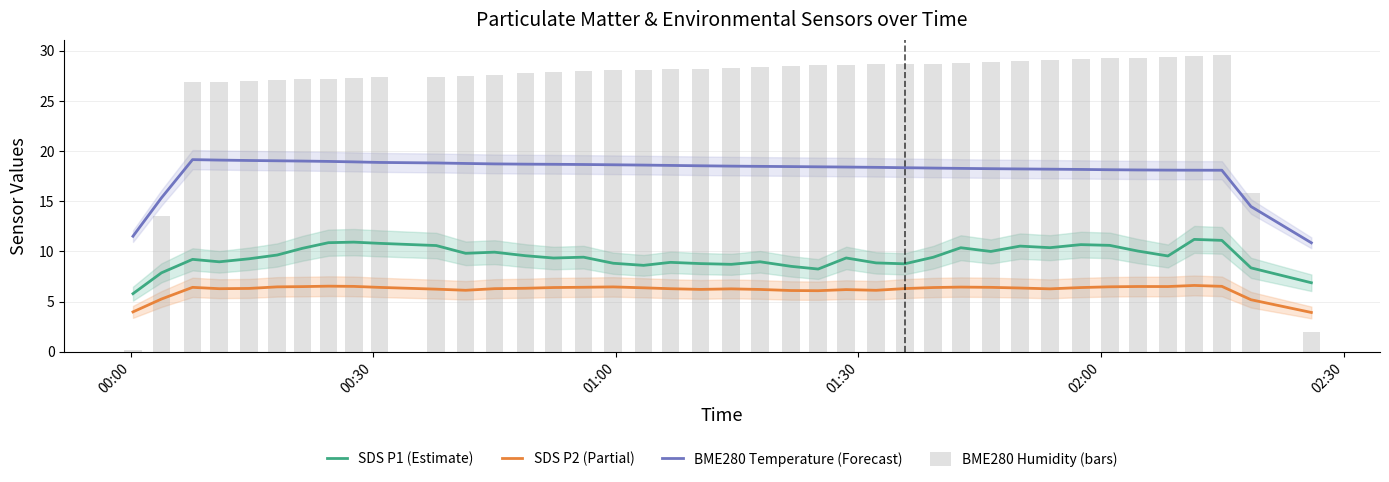

What is the minimum value shown in the chart?

0.2